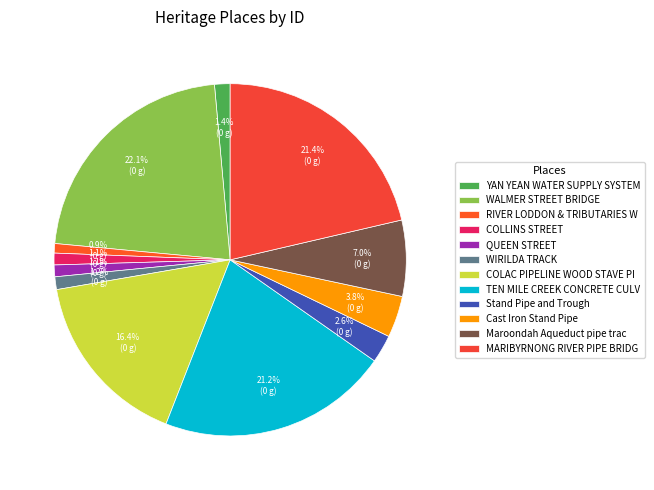

Is there a majority slice in this chart?

No